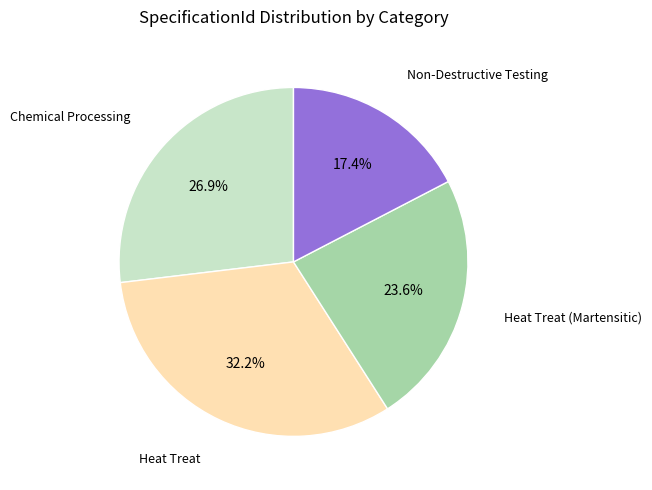

Does any single category account for the majority?

No